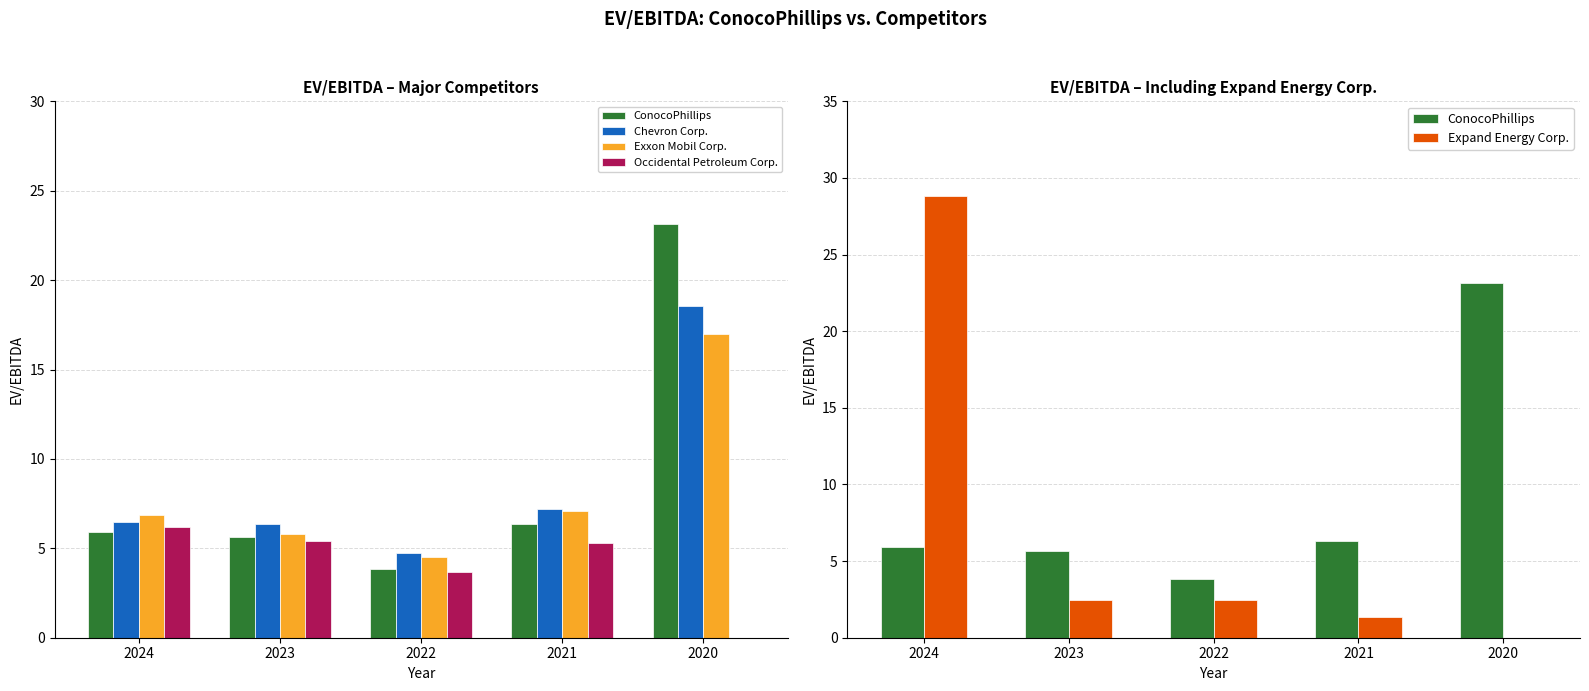

What is the difference between the second highest and minimum values in the ConocoPhillips series?

2.5